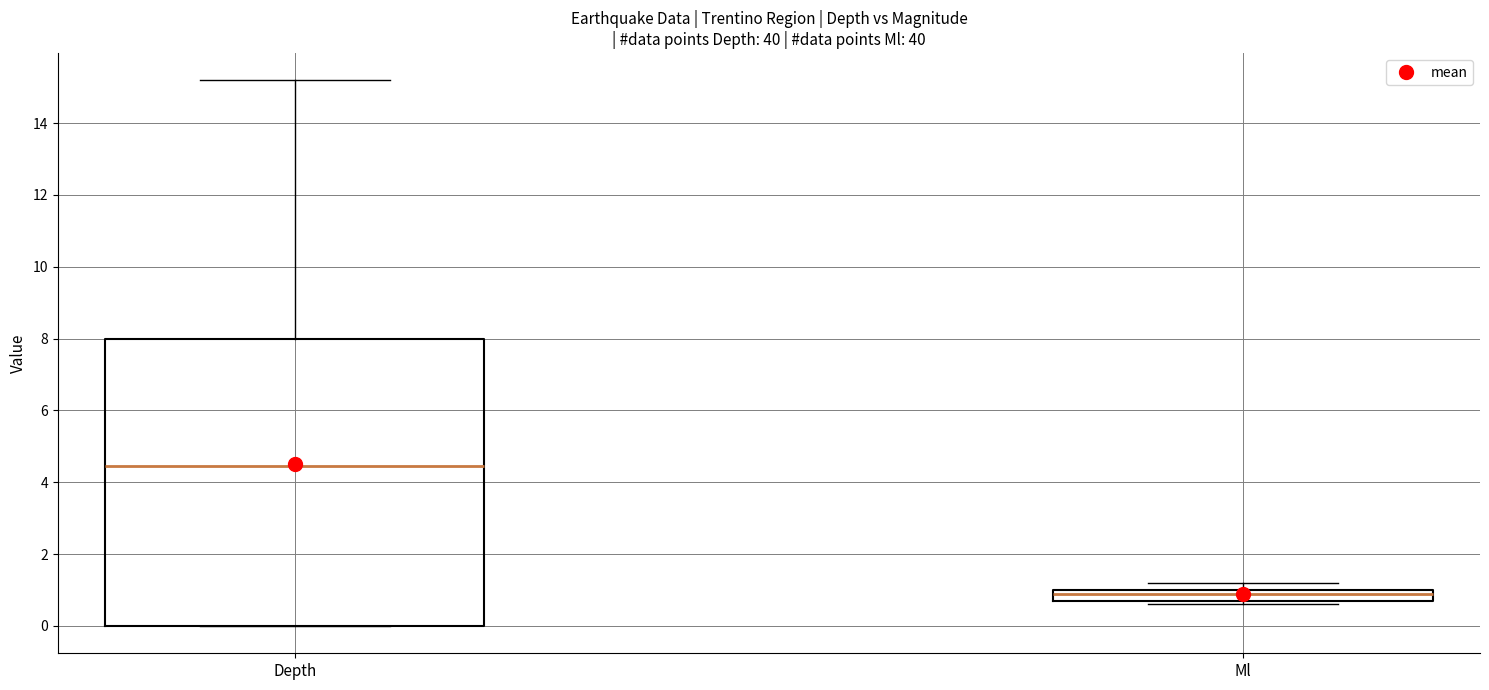

Where is the upper edge of the box for Ml on the y-axis? The values are not printed on the chart, so give them approximately, as read against the axis.

1.0